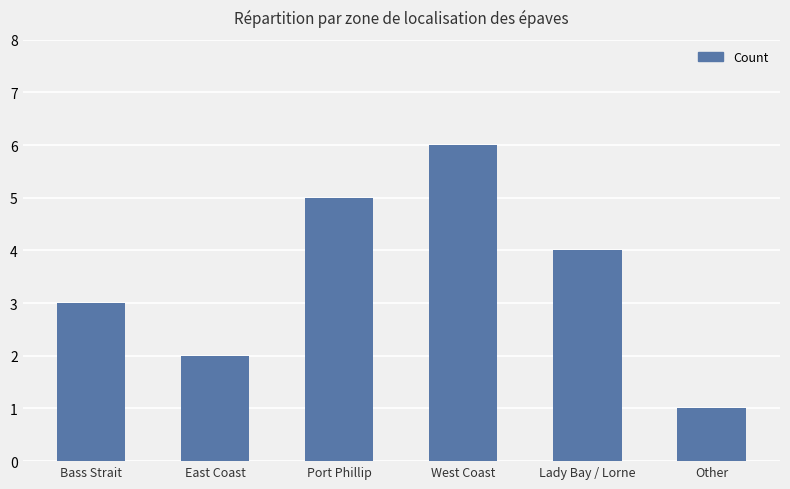

Reading left to right, transcribe all the data shown in this chart.

3	2	5	6	4	1